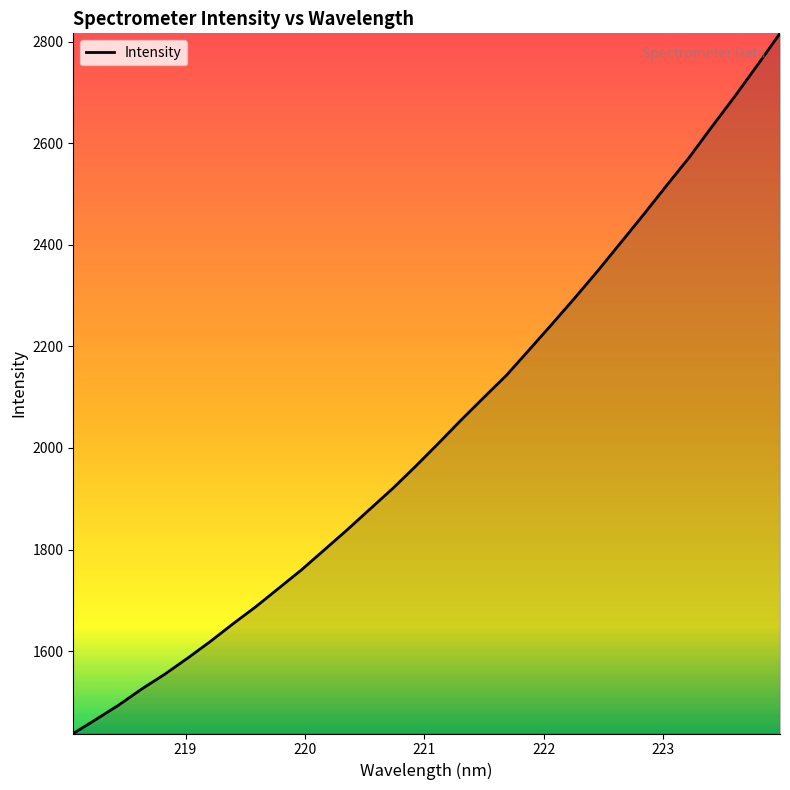

True or false: the data has more than 0 interior local peaks.

False